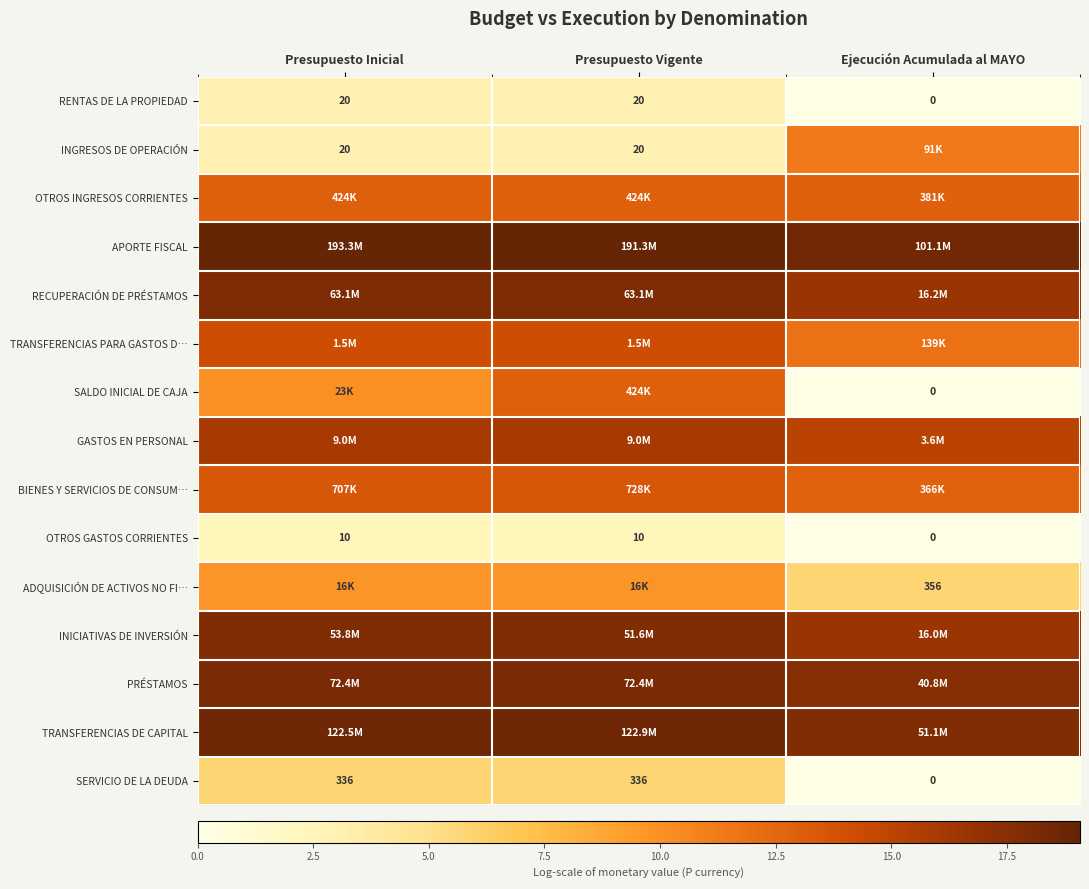

Is the value of RENTAS DE LA PROPIEDAD at Presupuesto Vigente greater than the value of SERVICIO DE LA DEUDA at Presupuesto Vigente?

No